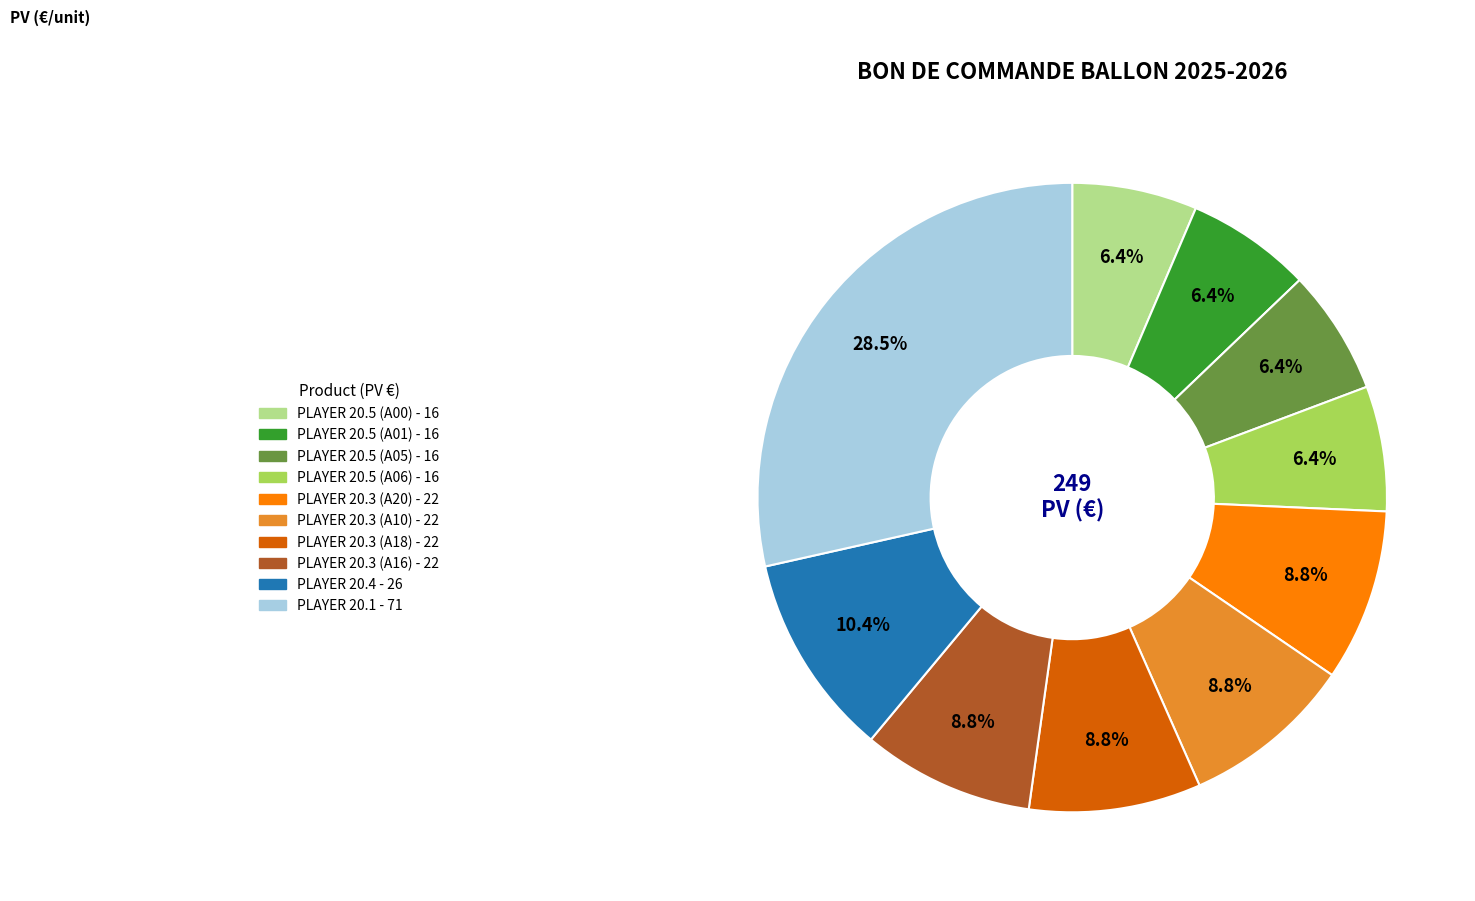

To the nearest percent, what portion does PLAYER 20.5 (A01) represent?

6%